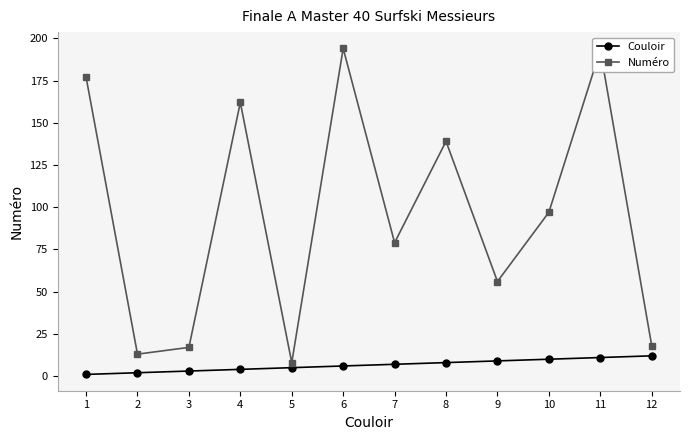

Reading left to right, extract all data points from this chart.

Couloir: 1=1	2=2	3=3	4=4	5=5	6=6	7=7	8=8	9=9	10=10	11=11	12=12
Numéro: 1=177	2=13	3=17	4=162	5=8	6=194	7=79	8=139	9=56	10=97	11=193	12=18